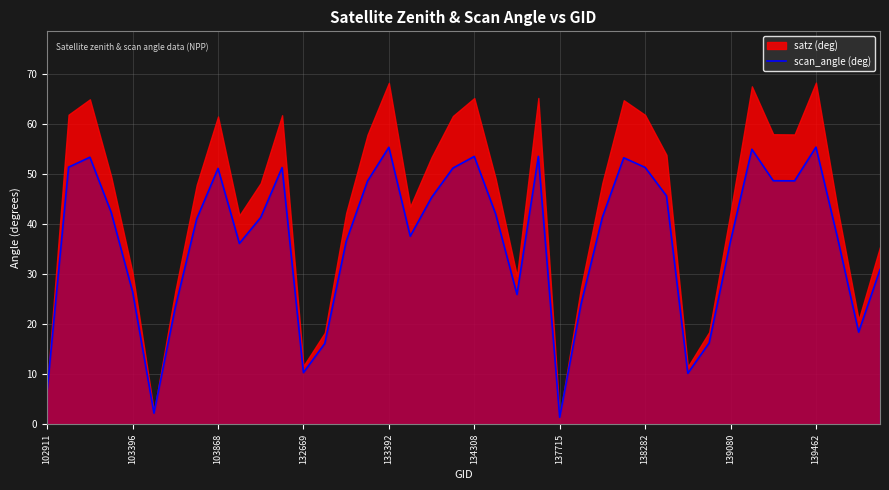

What is the highest value of the scan_angle (deg) series?

55.3